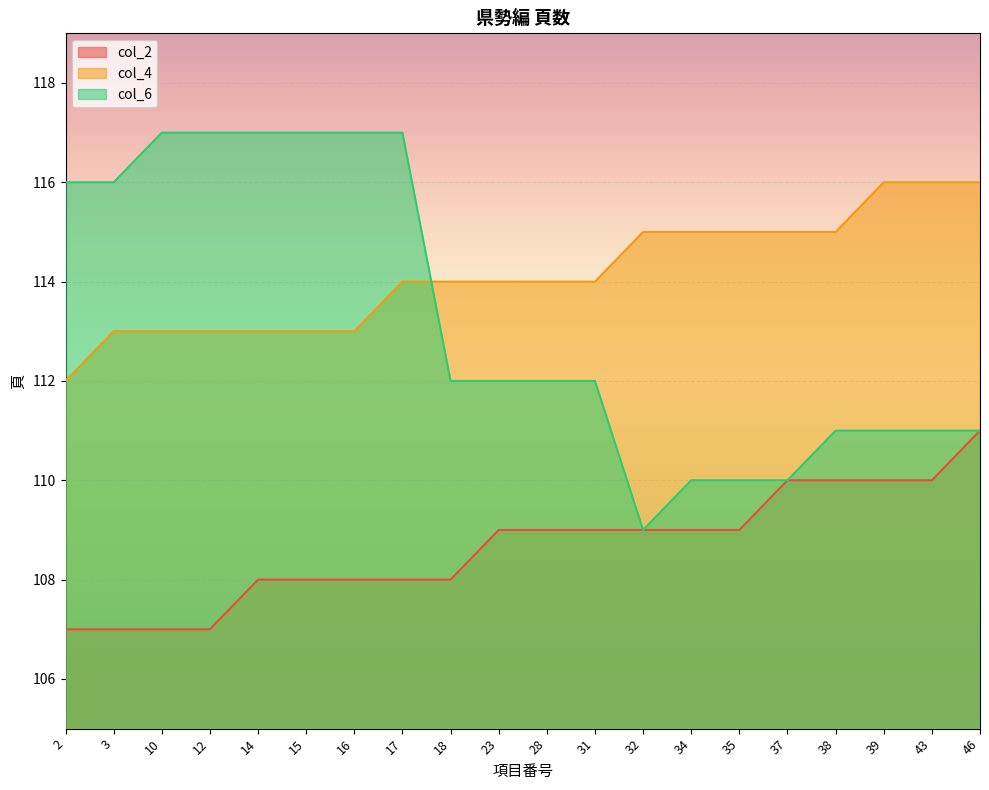

At which label is col_2 closest to 109?

23